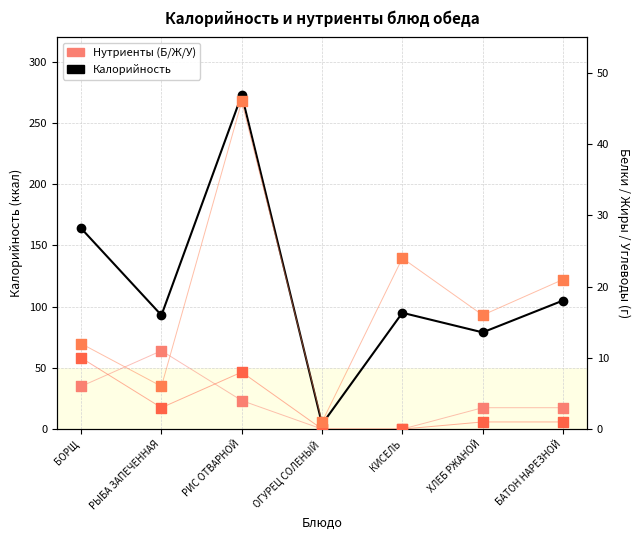

Is the value of Калорийность at БАТОН НАРЕЗНОЙ greater than the value of Жиры at БОРЩ?

Yes